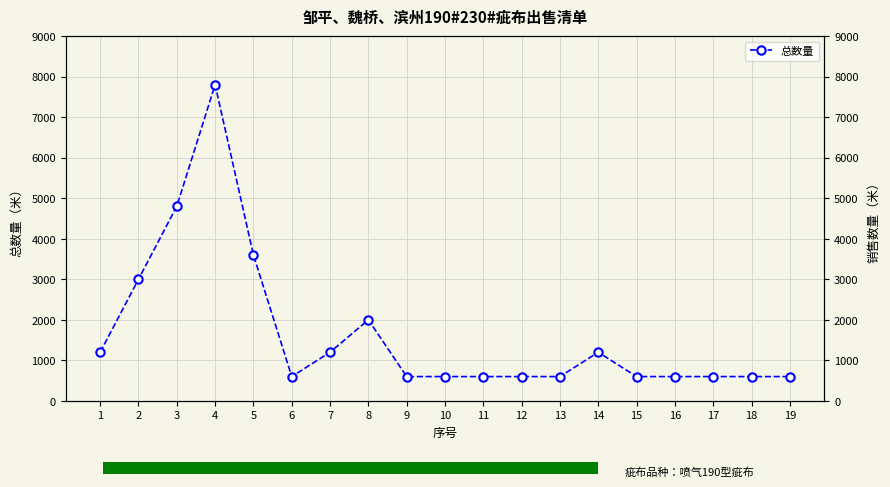

Approximately how many times larger is the value at 15 compared to 6?

1.0